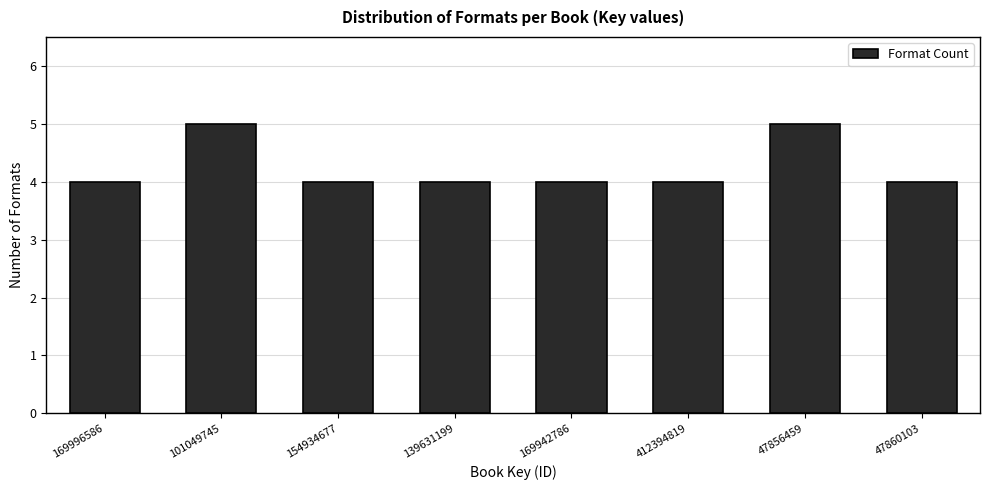

Reading left to right, what are all the values shown in this chart?

169996586=4	101049745=5	154934677=4	139631199=4	169942786=4	412394819=4	47856459=5	47860103=4